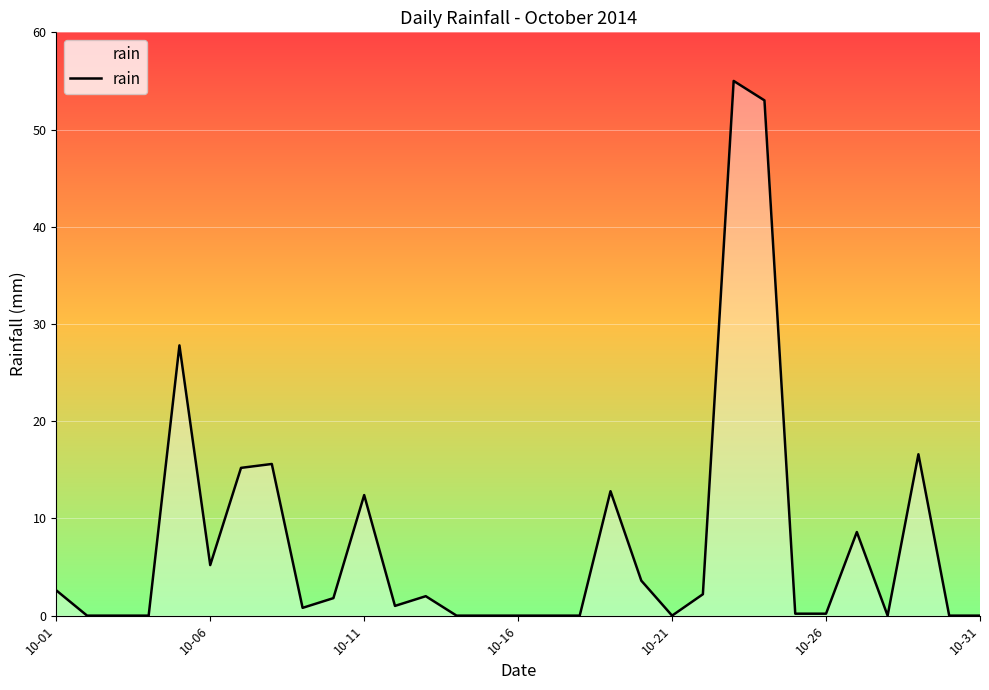

What is the difference between the maximum and minimum values?

55.0